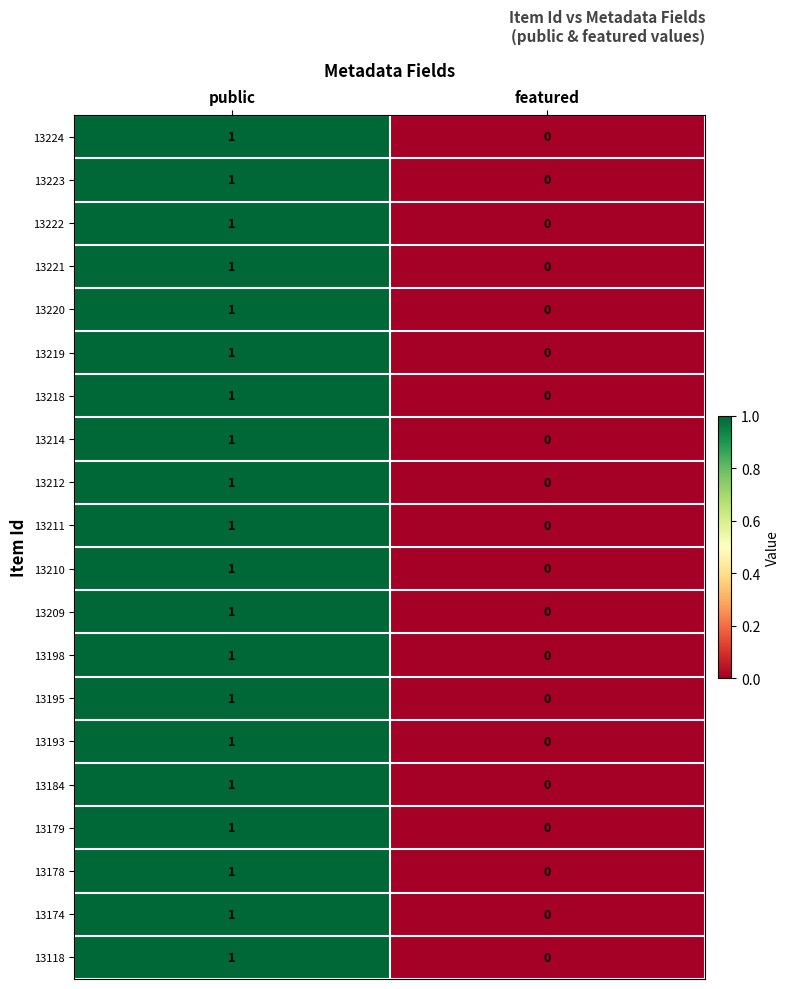

List the labels in order of 13209 value, smallest first.

featured, public